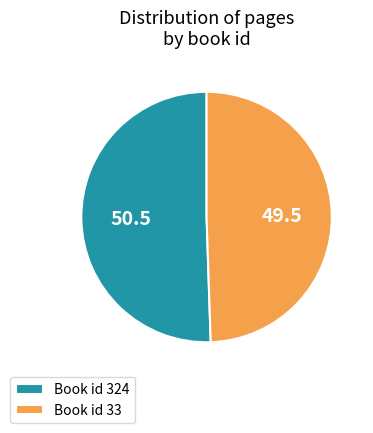

How many segments does this pie chart have?

2